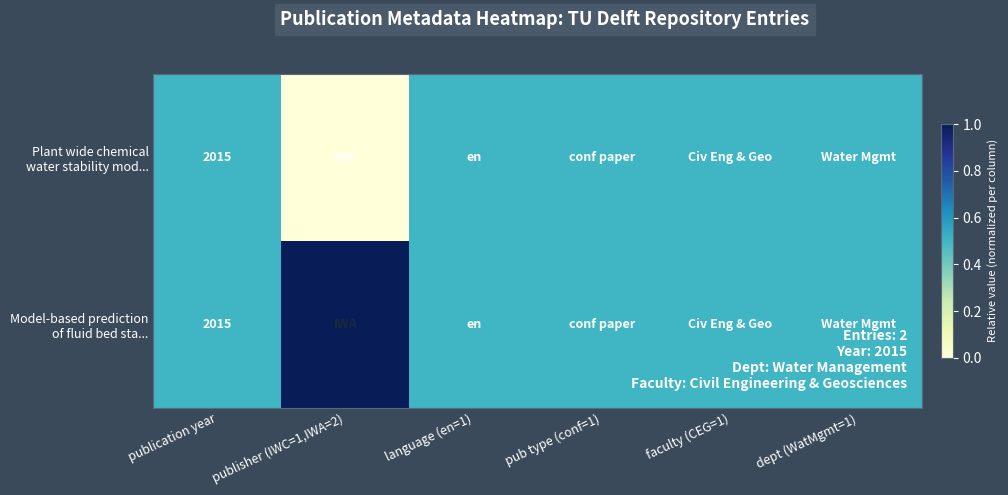

Which category has the lowest value in the Model-based prediction of fluid bed sta... series?

publication year